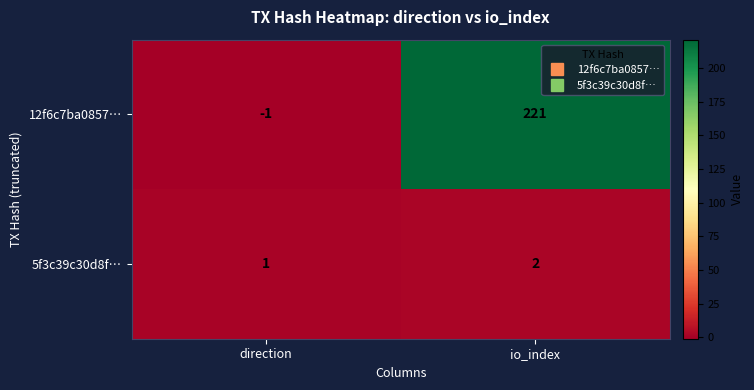

At how many categories does at least one series exceed 79?

1